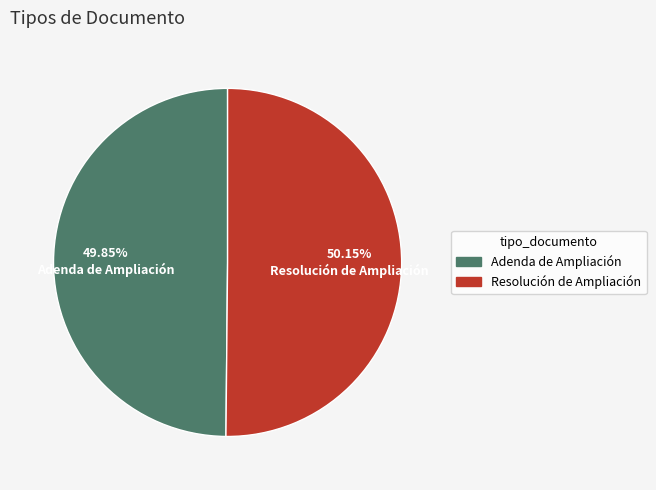

To the nearest percent, what percentage of the pie is Adenda de Ampliación?

50%